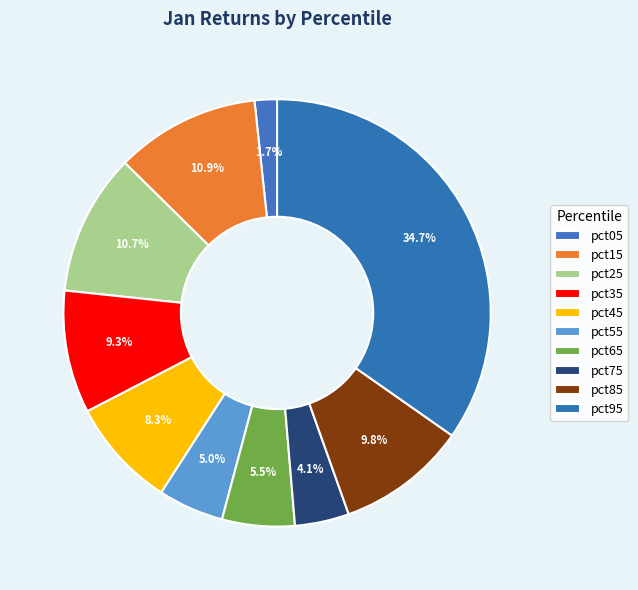

True or false: pct65 accounts for 1% of the total.

False